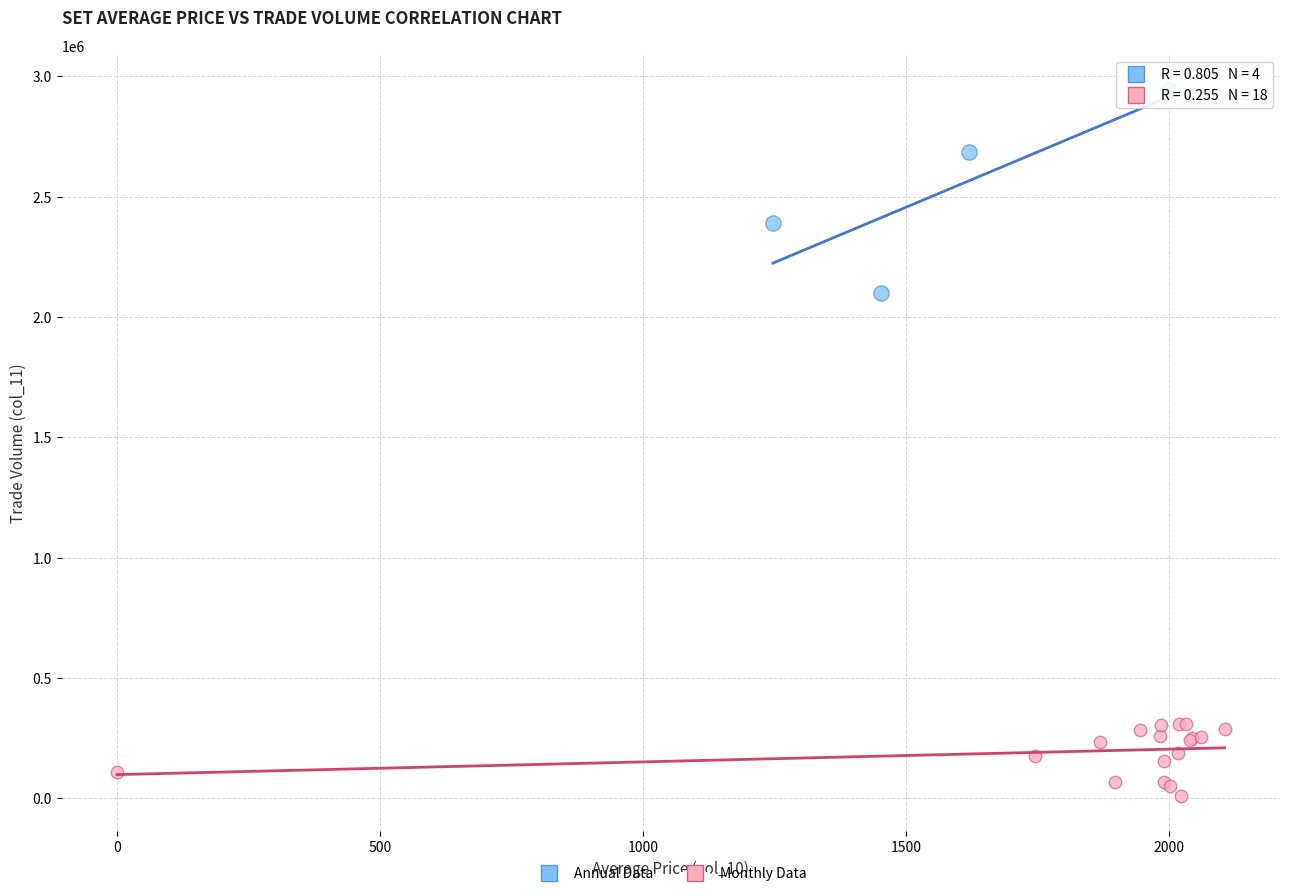

What are all the series names shown in the legend?

Annual Data, Monthly Data